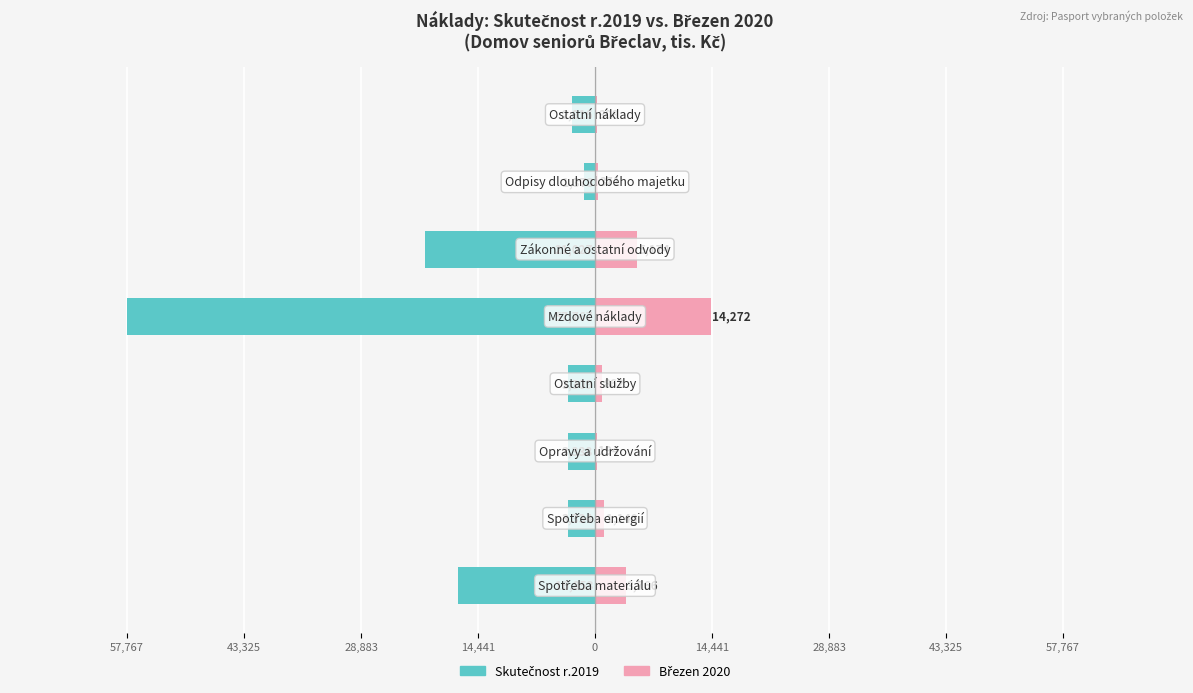

Which has a higher value, 14,441 or 28,883?

28,883